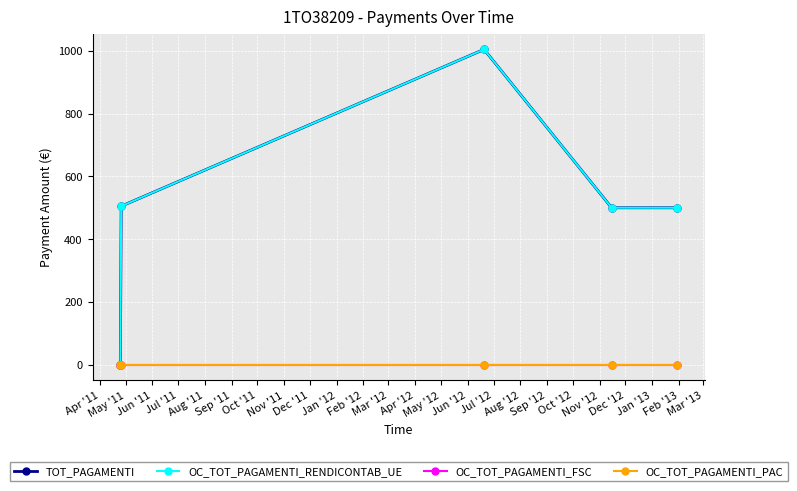

True or false: OC_TOT_PAGAMENTI_RENDICONTAB_UE and OC_TOT_PAGAMENTI_FSC intersect in this chart.

False